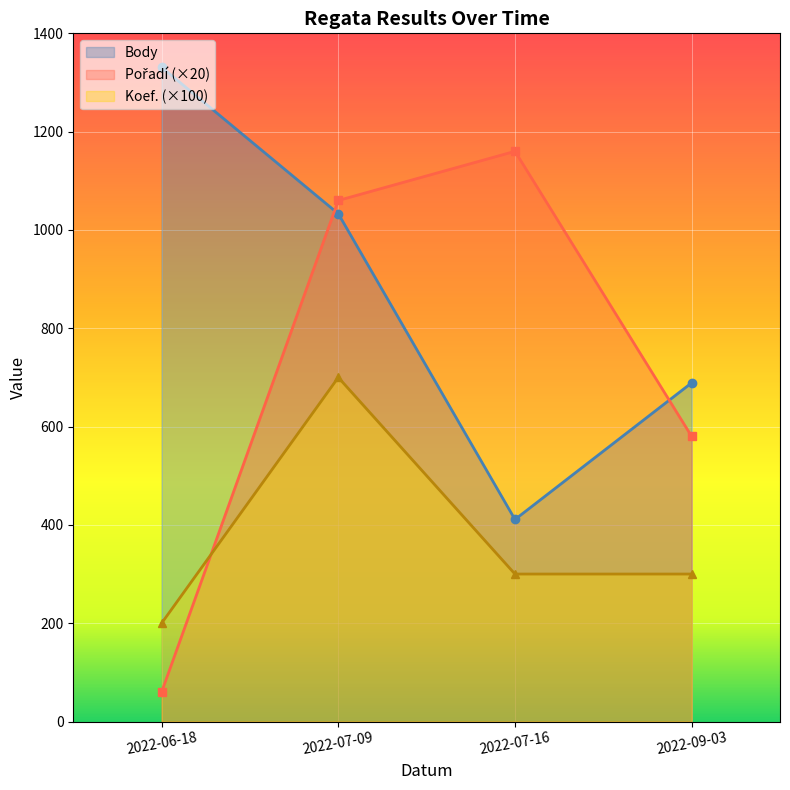

Where does the Body series first go above 1033?

2022-06-18